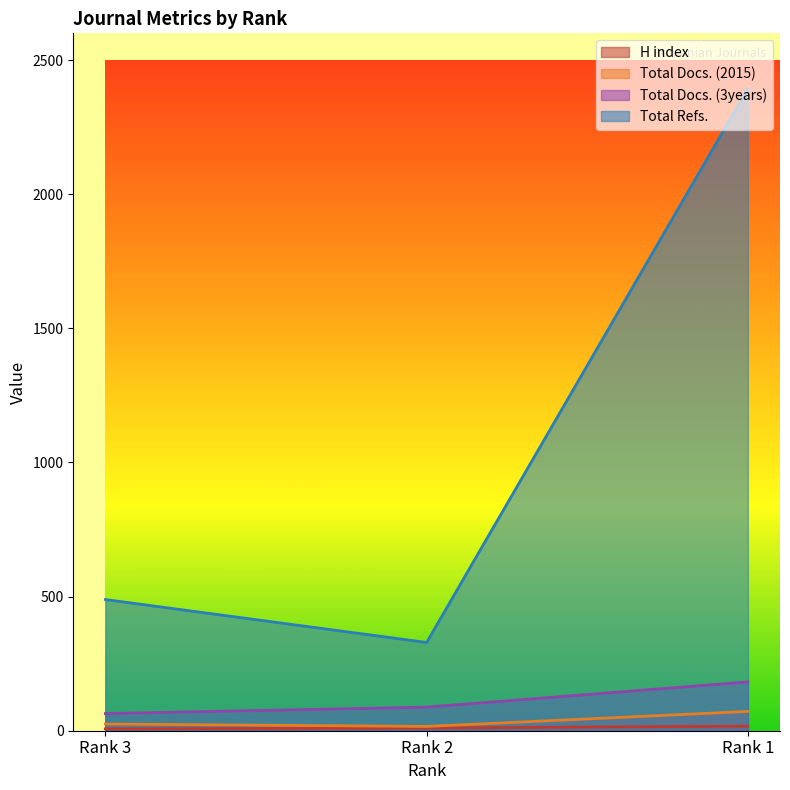

How many series are shown in this chart?

4